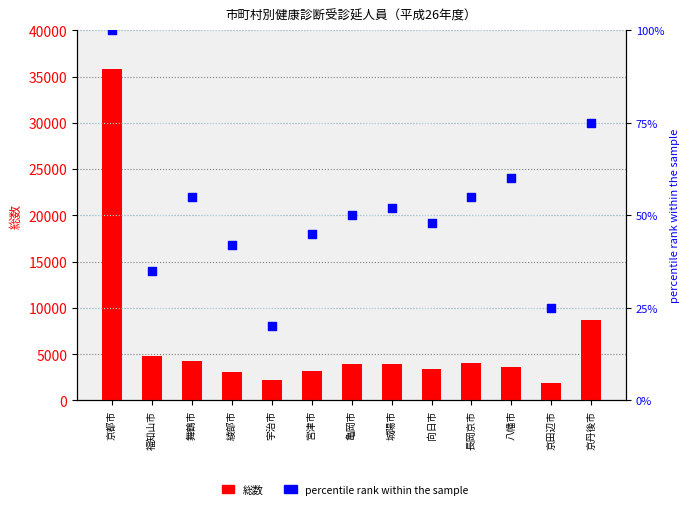

Which series contains the highest Y value?

総数